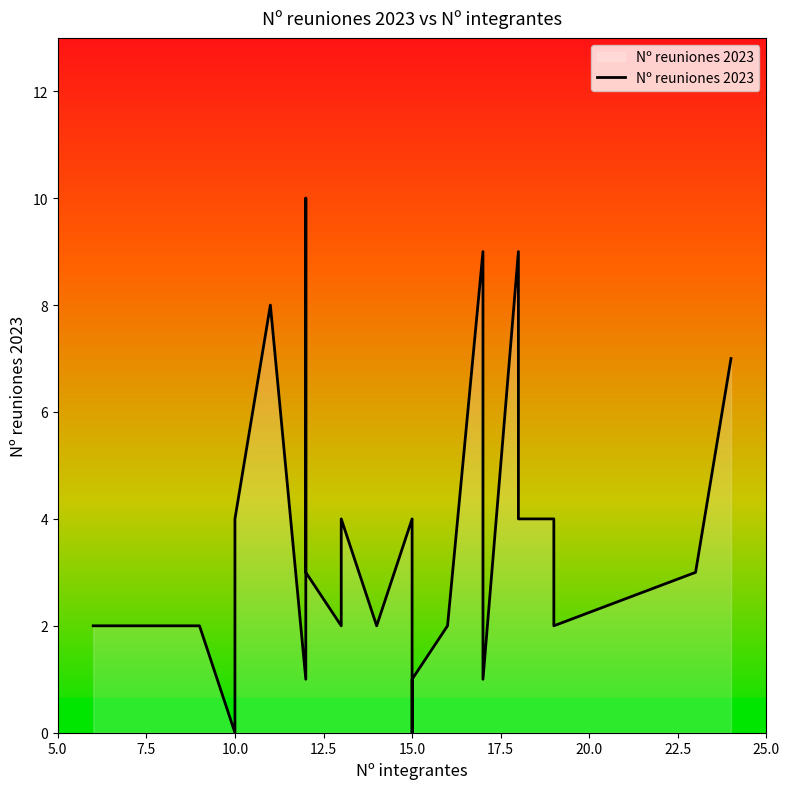

How many values are between 2 and 4?

15